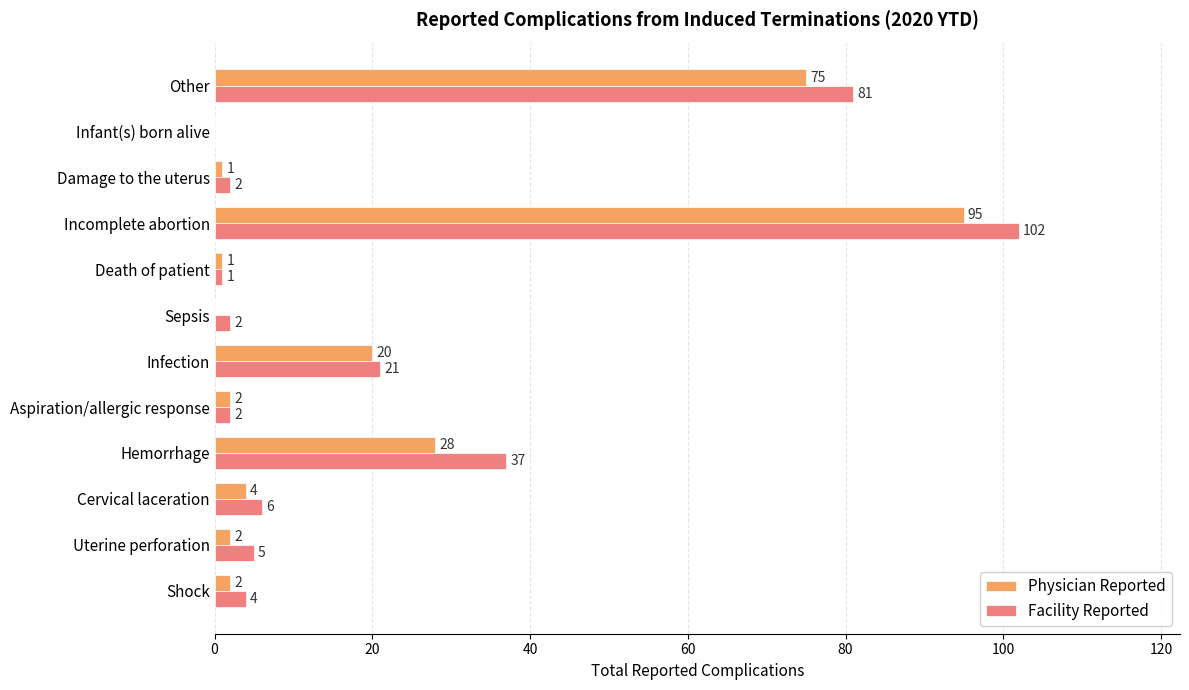

What are all the series names shown in the legend?

Physician Reported, Facility Reported